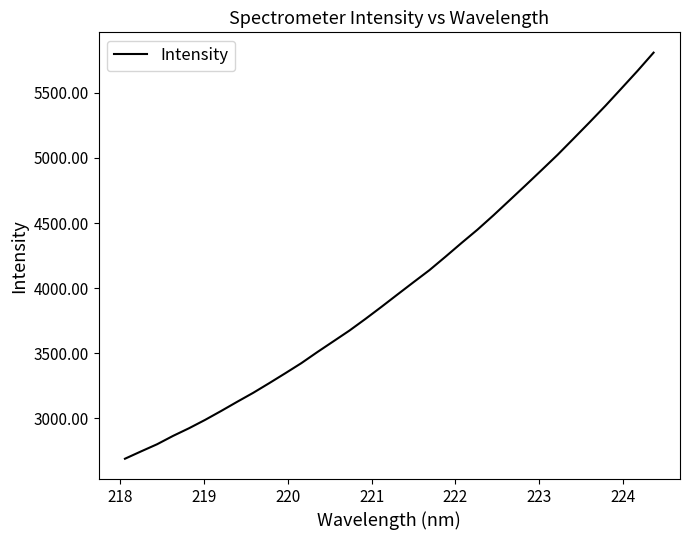

What is the difference between the maximum and minimum values?

3118.5